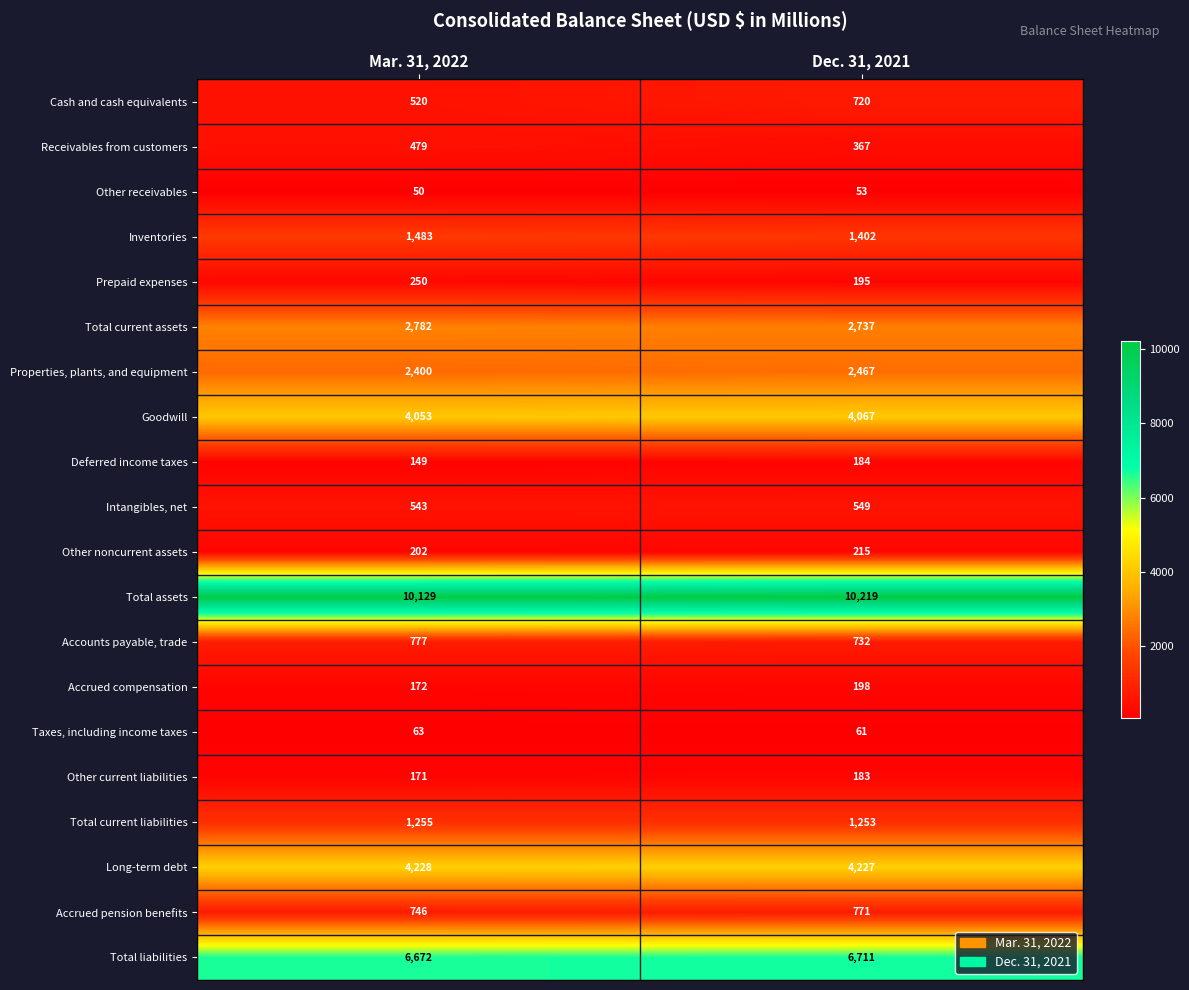

Rank the series at Dec. 31, 2021 from lowest to highest value.

Other receivables, Taxes, including income taxes, Other current liabilities, Deferred income taxes, Prepaid expenses, Accrued compensation, Other noncurrent assets, Receivables from customers, Intangibles, net, Cash and cash equivalents, Accounts payable, trade, Accrued pension benefits, Total current liabilities, Inventories, Properties, plants, and equipment, Total current assets, Goodwill, Long-term debt, Total liabilities, Total assets